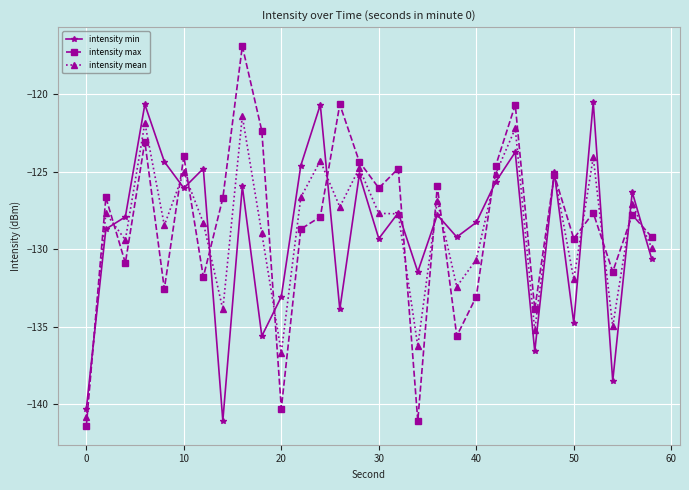

How many lines are shown in the chart?

3